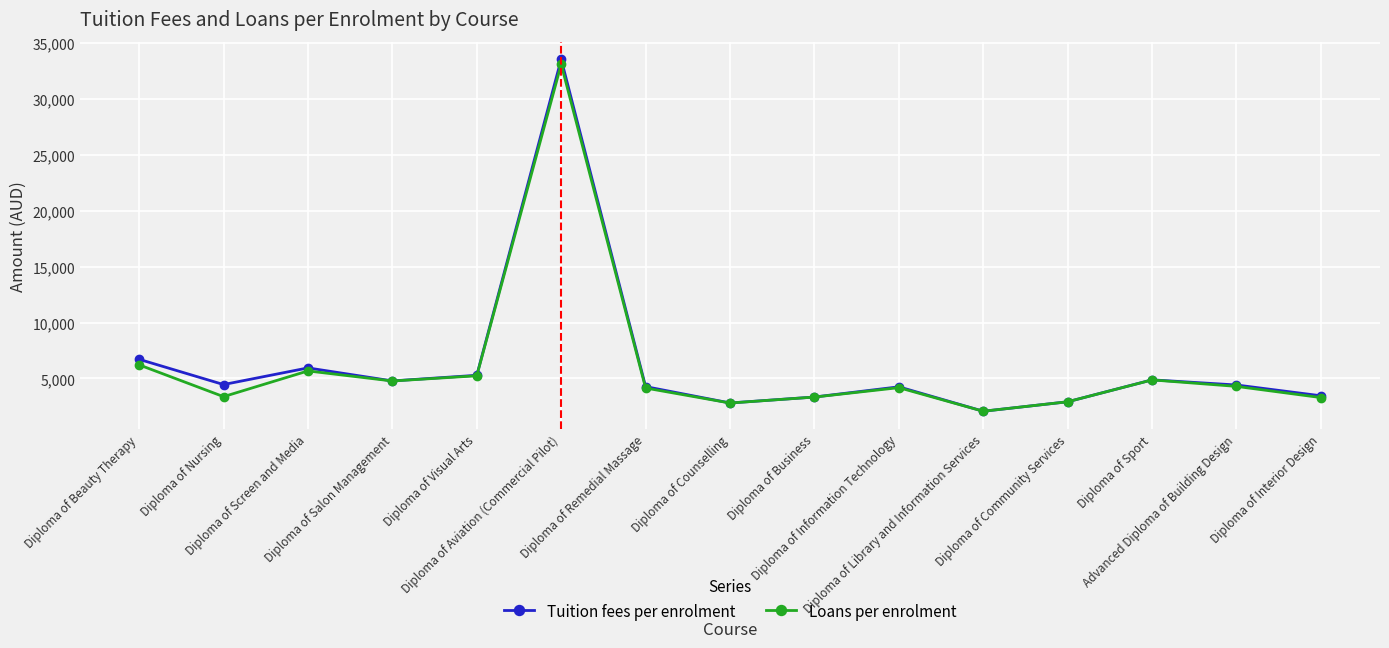

At which category is the sum across all series the highest?

Diploma of Aviation (Commercial Pilot)